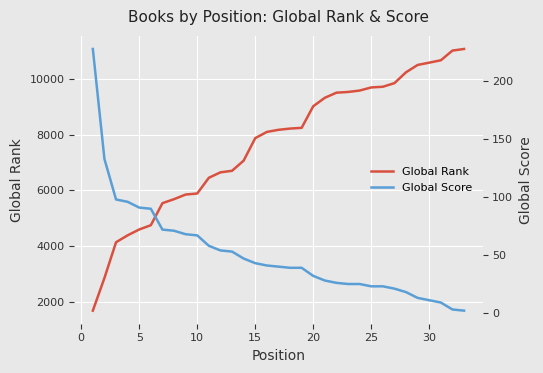

Which series has the largest total across all categories?

Global Rank